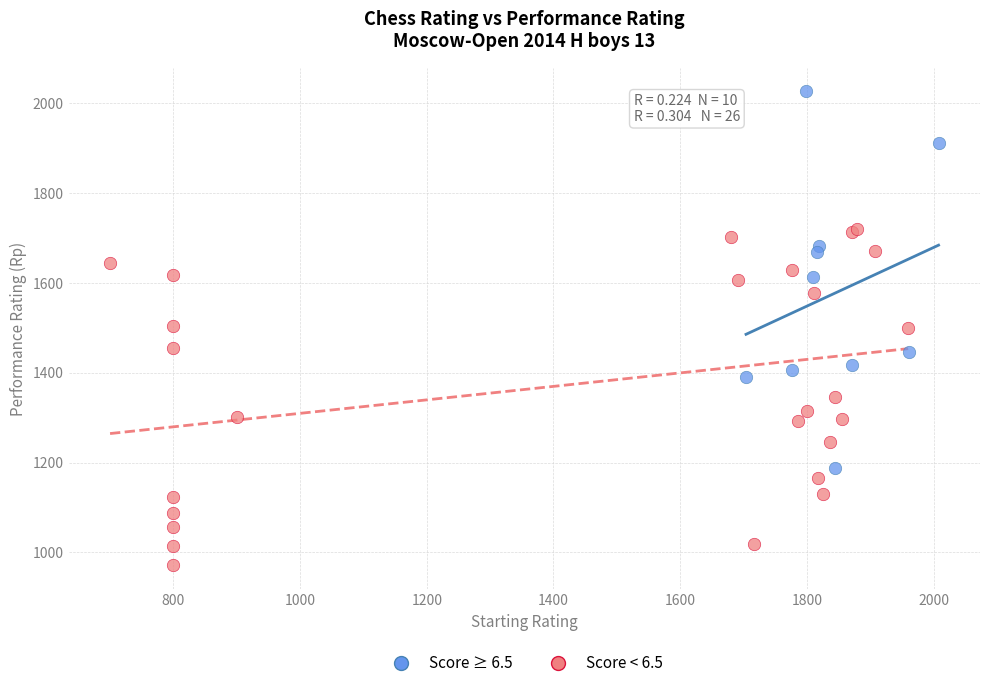

Which series contains the highest Y value?

Score ≥ 6.5